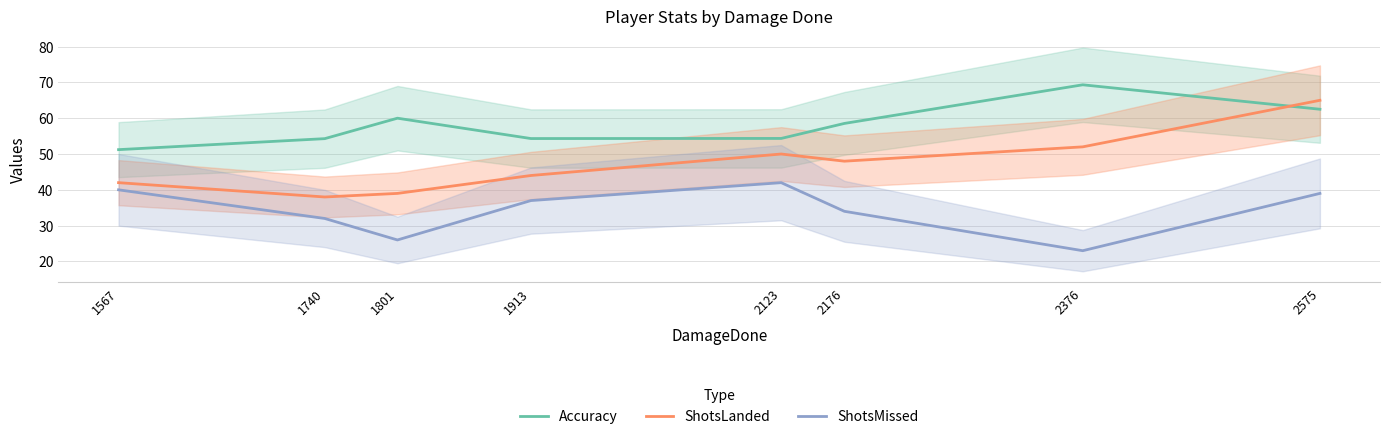

Which series has the largest total across all categories?

Accuracy